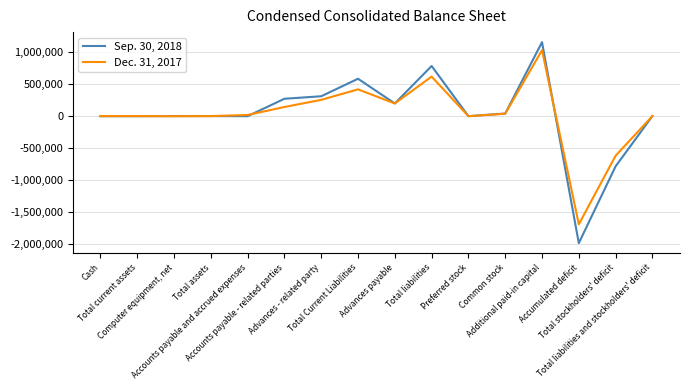

Which series has the widest spread of values?

Sep. 30, 2018